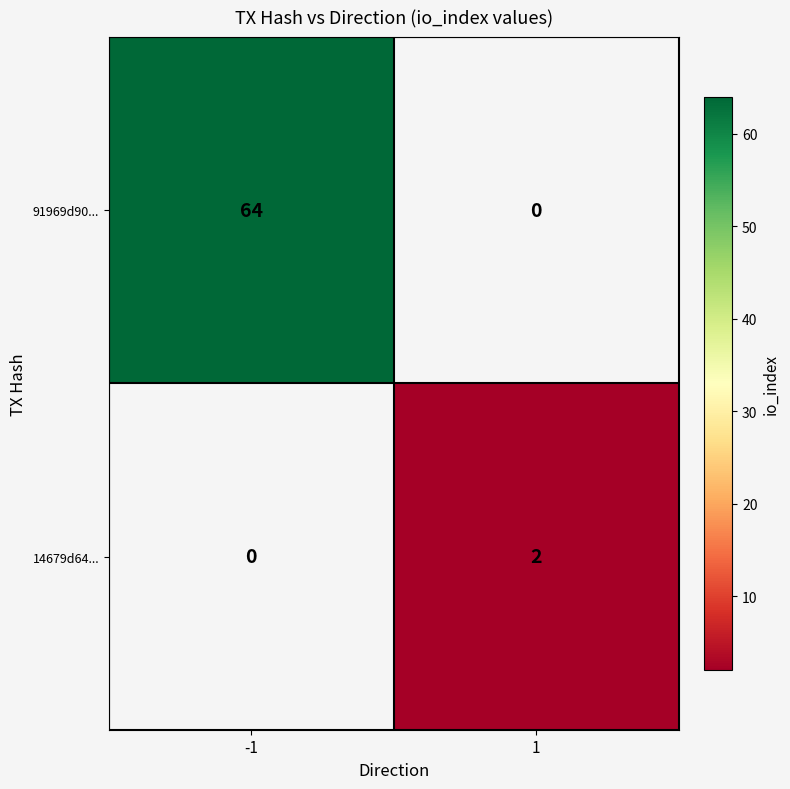

True or false: 14679d64... has a value of 2 at 1.

True